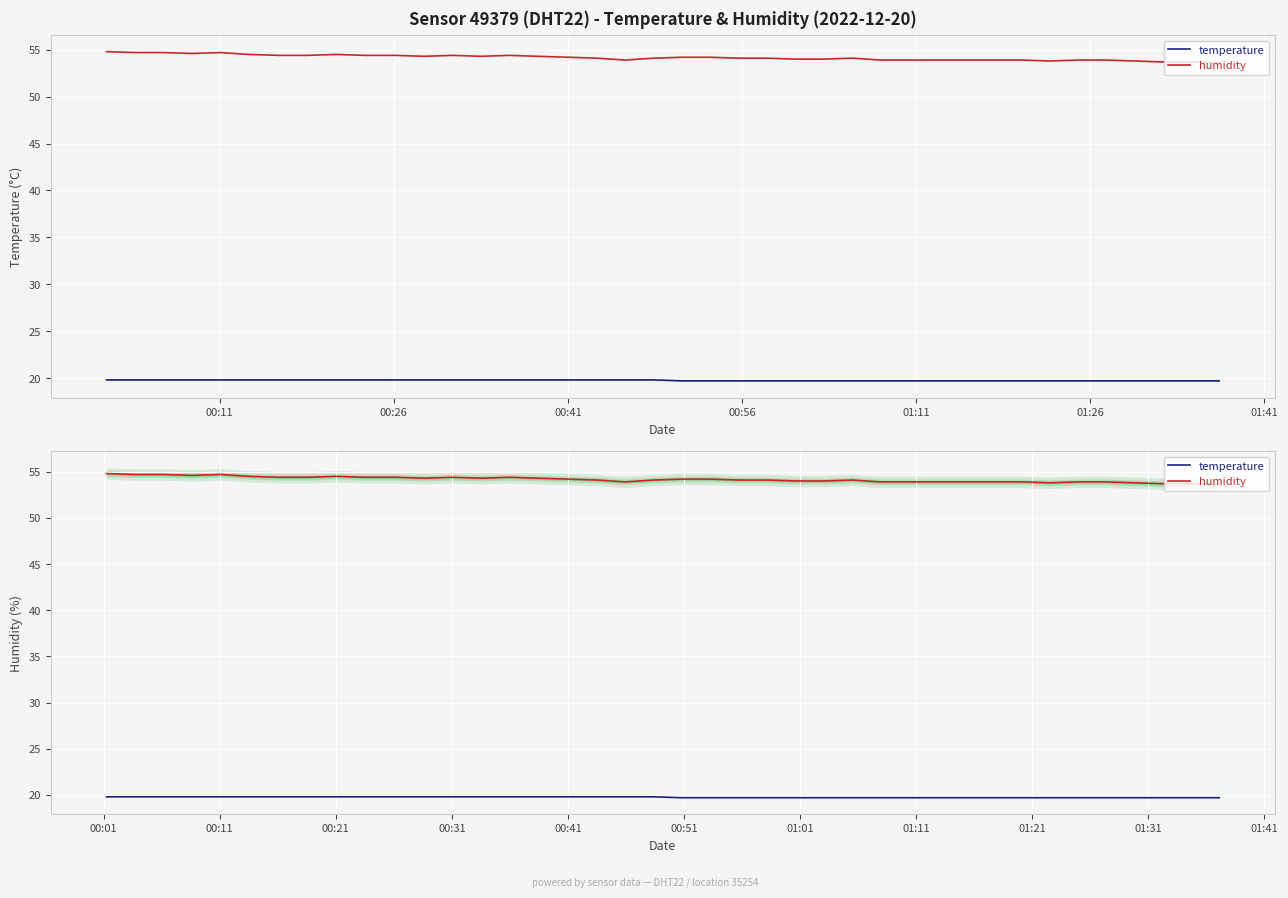

True or false: humidity and temperature intersect in this chart.

False